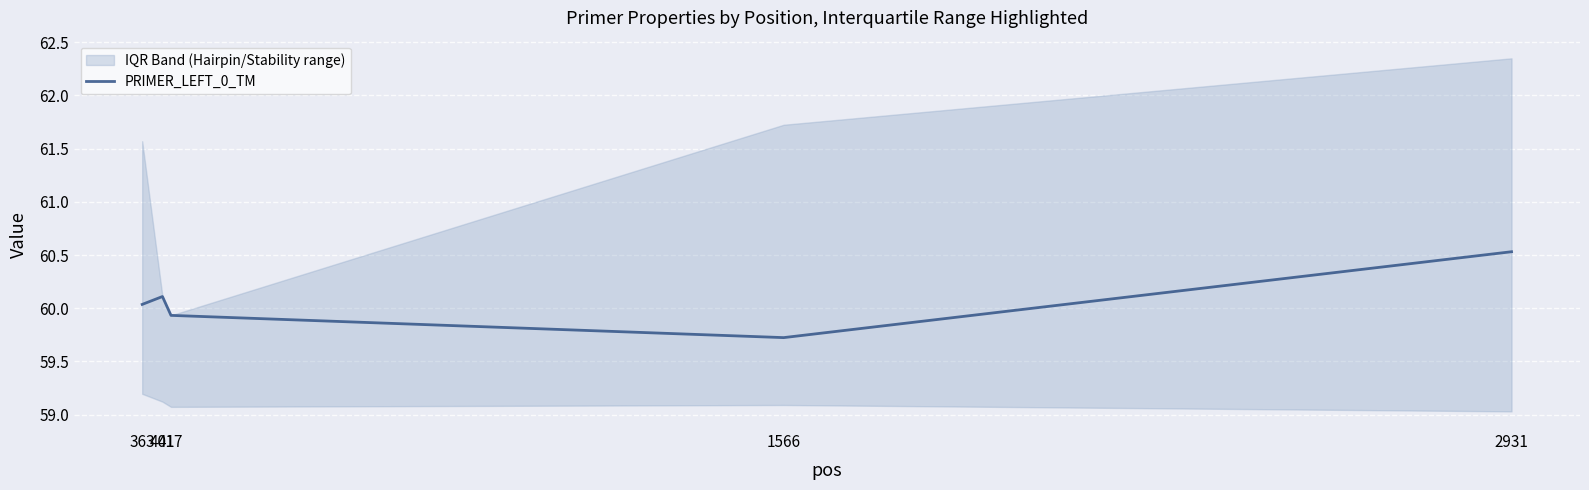

List the labels in order of value, smallest first.

1566, 417, 363, 401, 2931